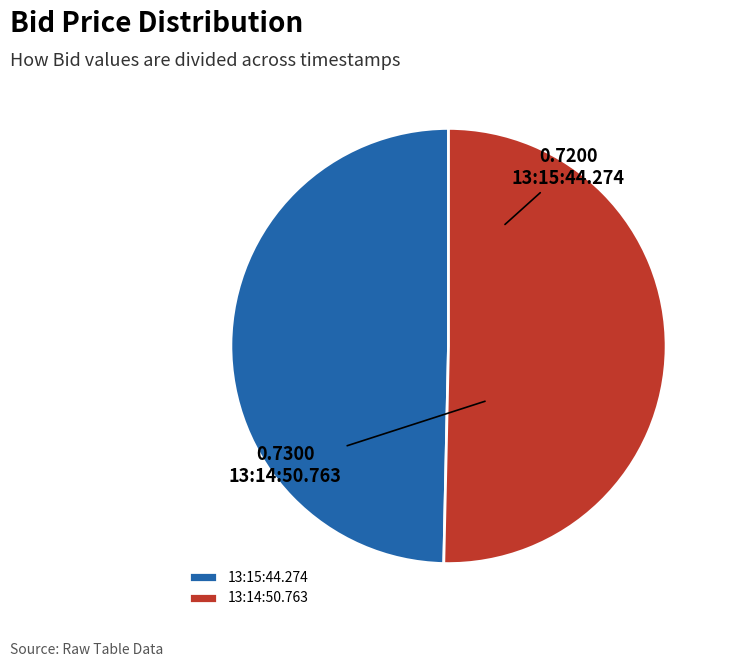

The 13:15:44.274 slice represents 50% of the pie. True or false?

True